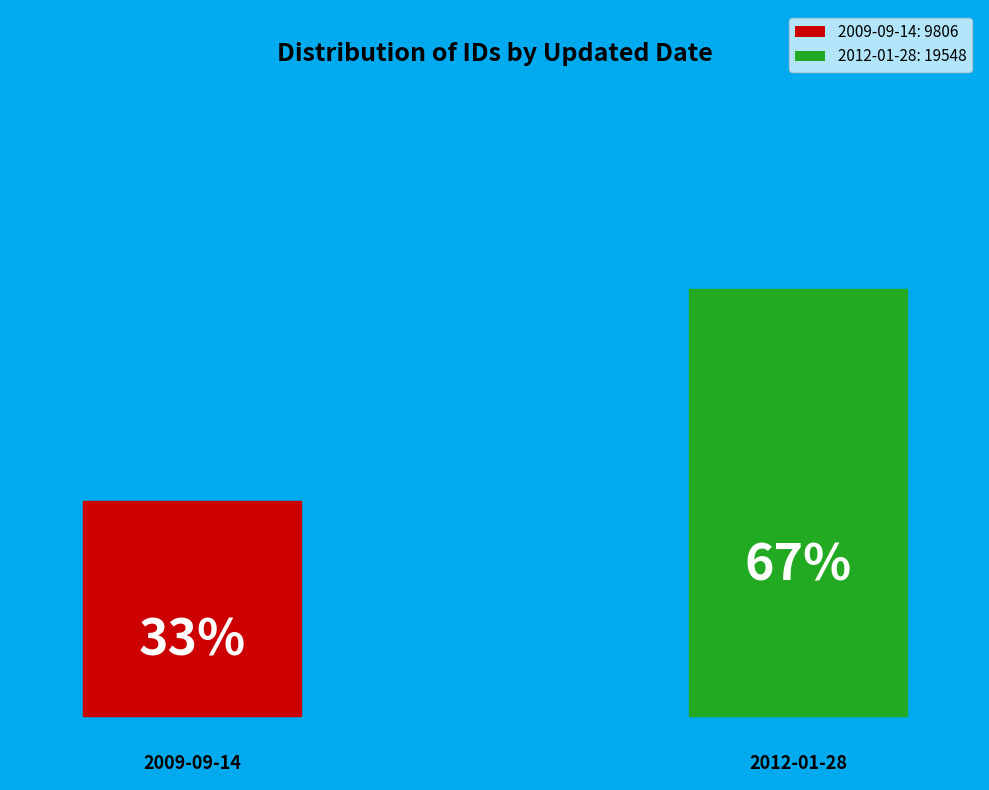

Is it true that 2009-09-14 is 33% of the pie?

True